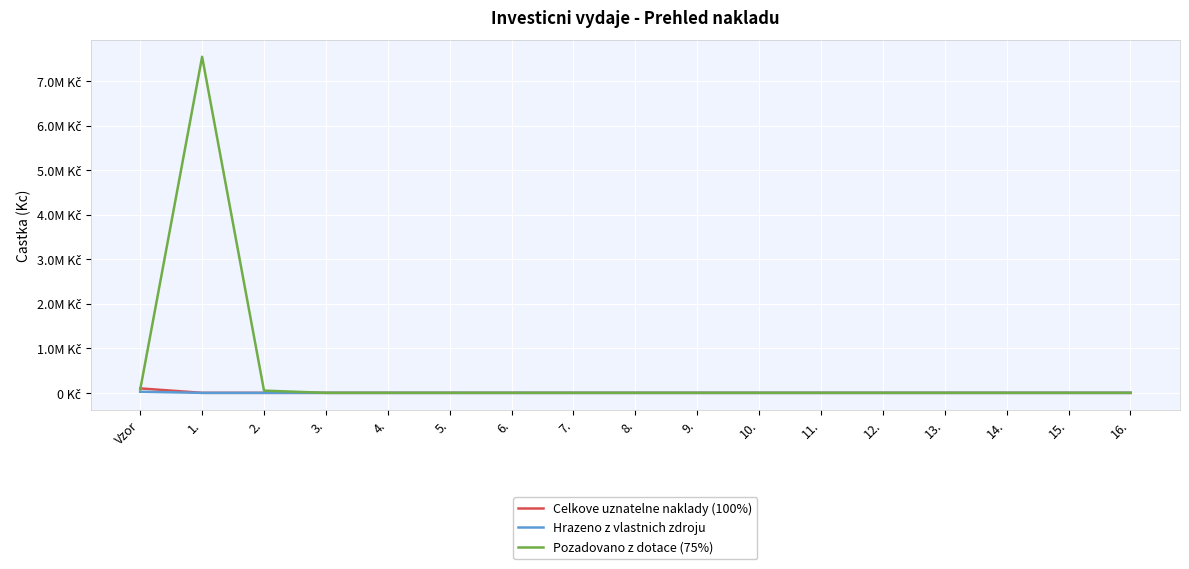

Is the value of Celkove uznatelne naklady (100%) at 8. greater than the value of Hrazeno z vlastnich zdroju at 14.?

No